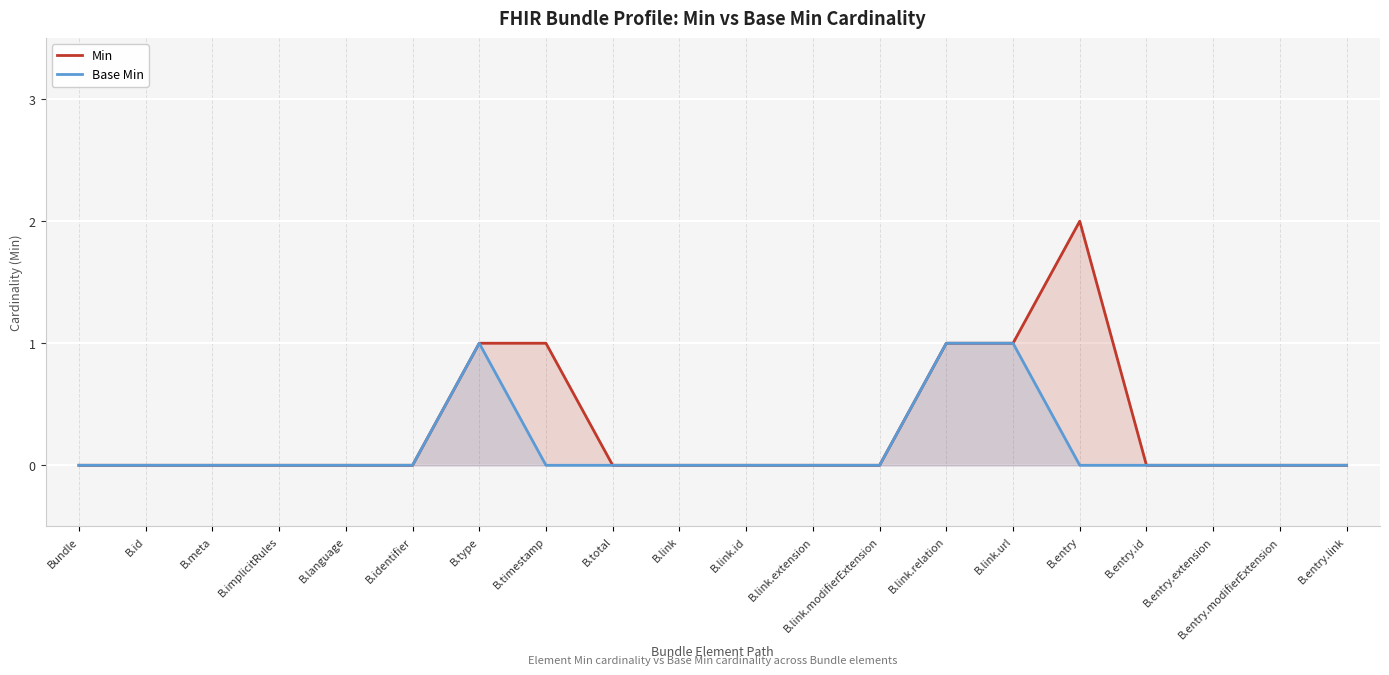

What is the label of the 20th point from the left?

B.entry.link